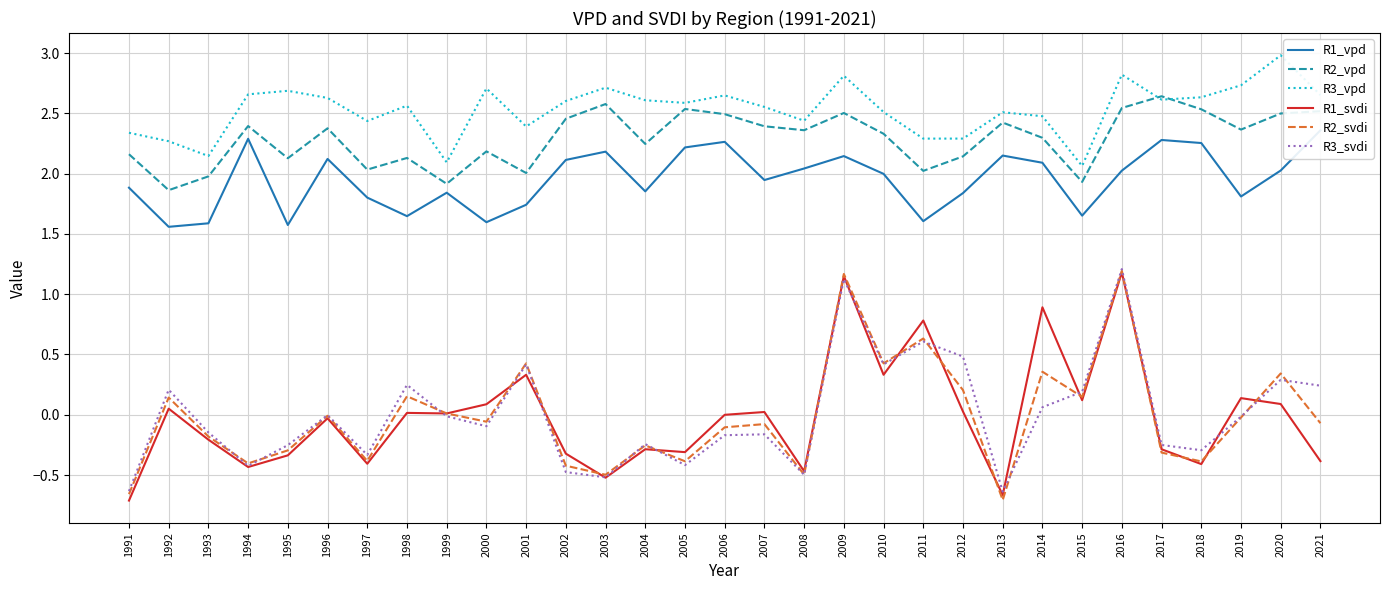

At how many categories does at least one series exceed 0?

31